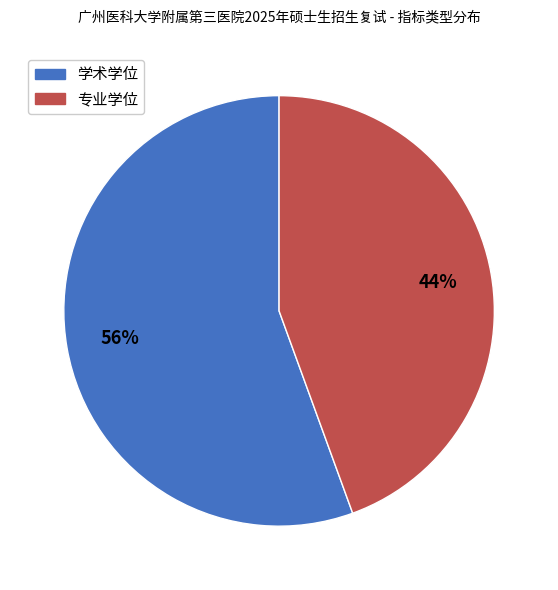

Which has a higher value, 学术学位 or 专业学位?

学术学位